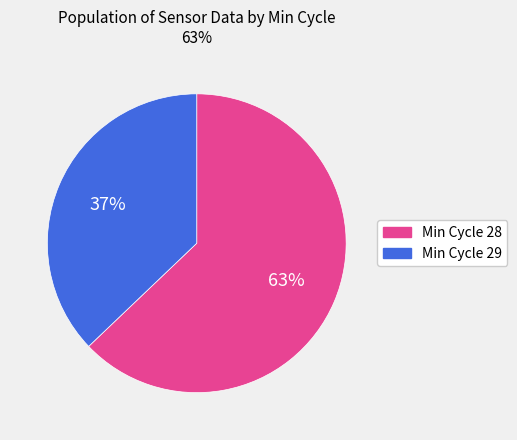

Is there a majority slice in this chart?

Yes